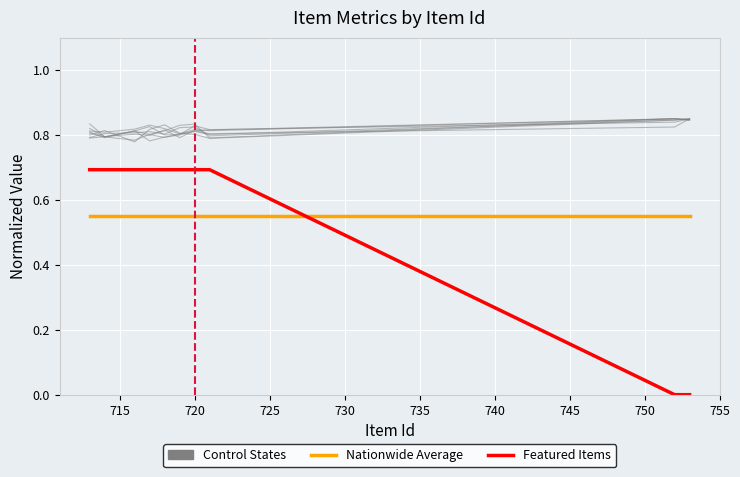

Count the Featured Items values in the range 0 to 1.

10